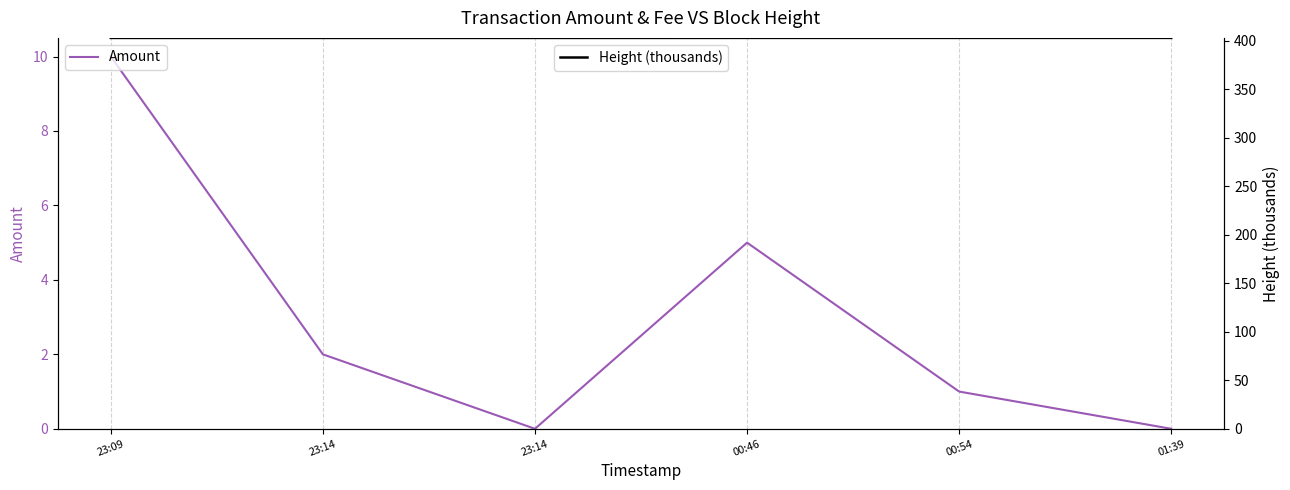

What is the sum of the Height (thousands) values at 00:54 and 01:39?

805.7